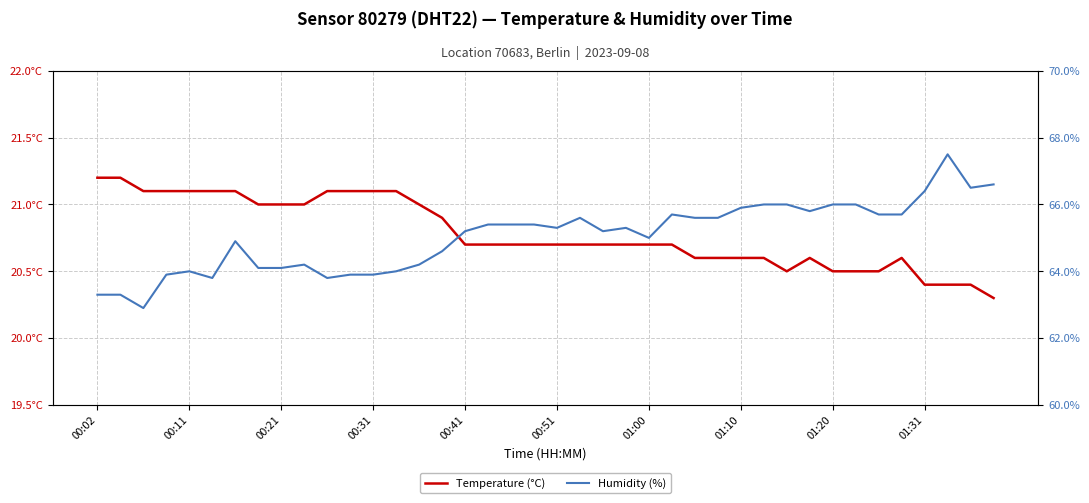

What is the difference between the second highest and minimum values in the Humidity (%) series?

3.7